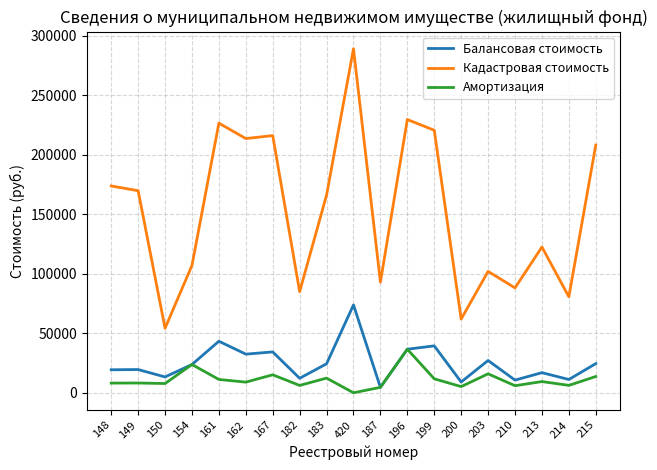

What is the approximate value of Амортизация at 210?

5939.3